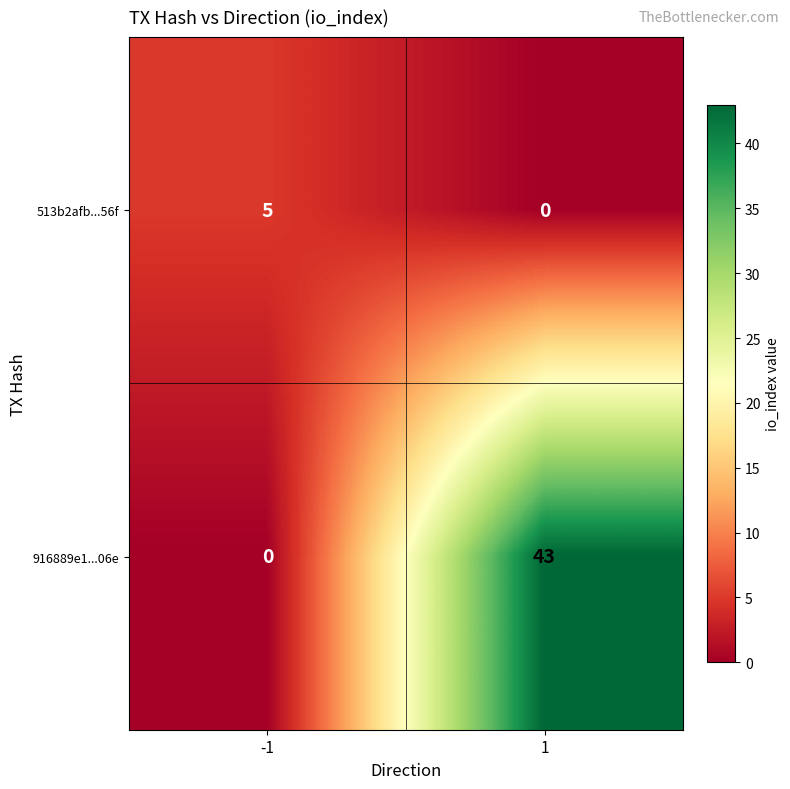

What is the sum of all 916889e1...06e values?

43